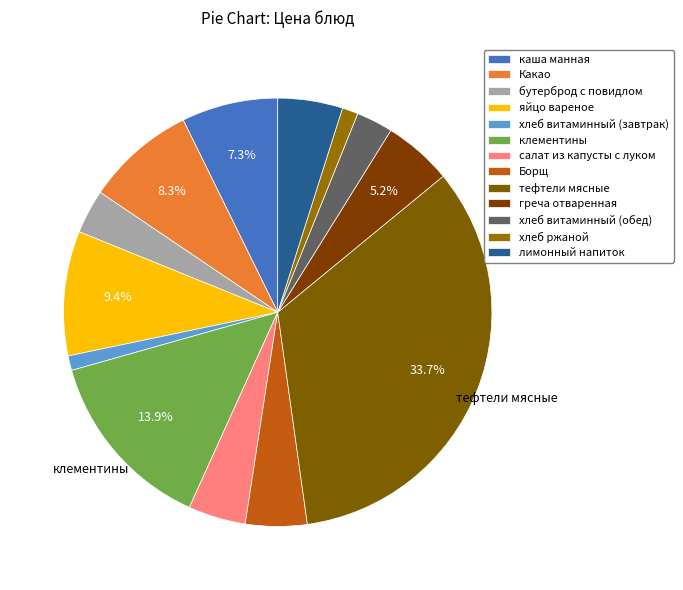

Which slice is the largest?

тефтели мясные